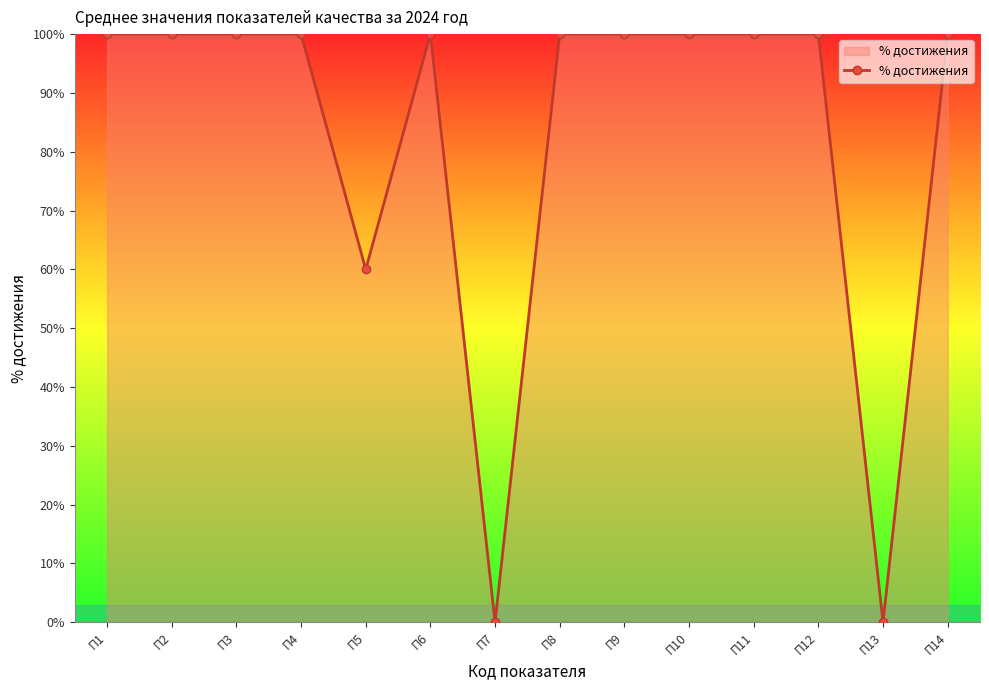

What is the approximate value at П2, to the nearest 10?

100